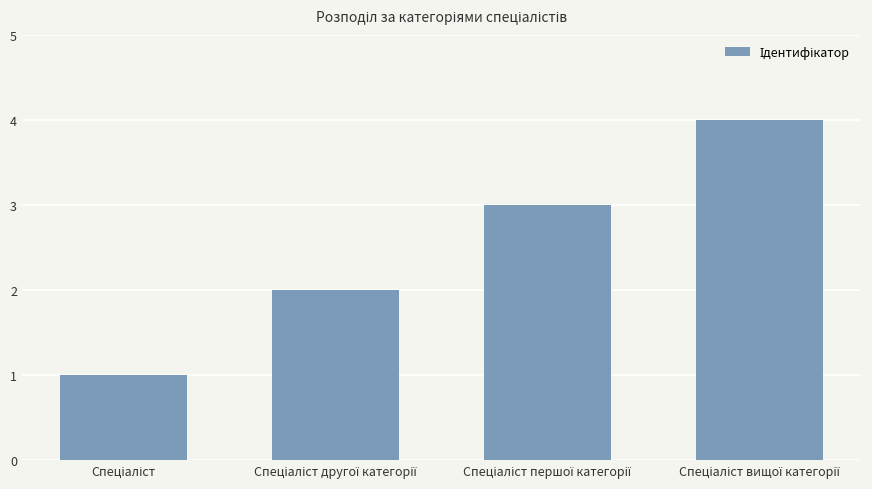

What is the value of the 2nd bar from the left?

2